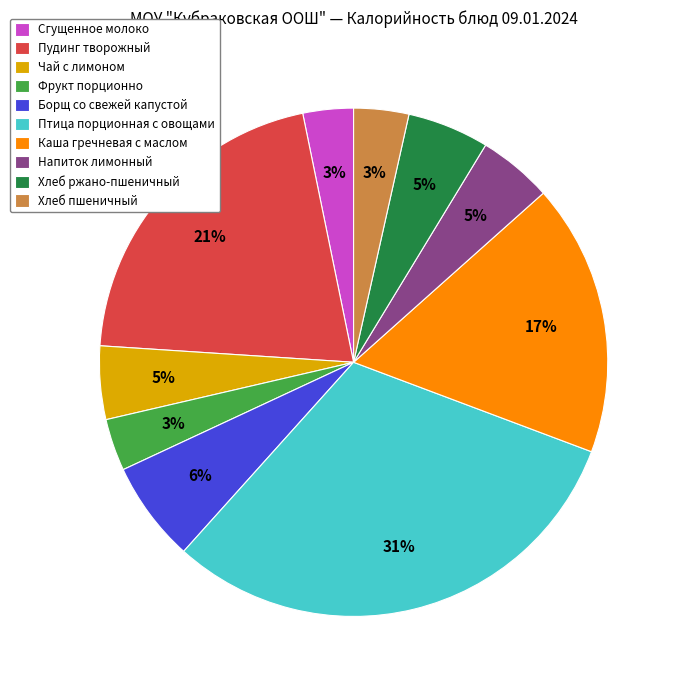

Combined, do Напиток лимонный and Пудинг творожный account for over 50%?

No